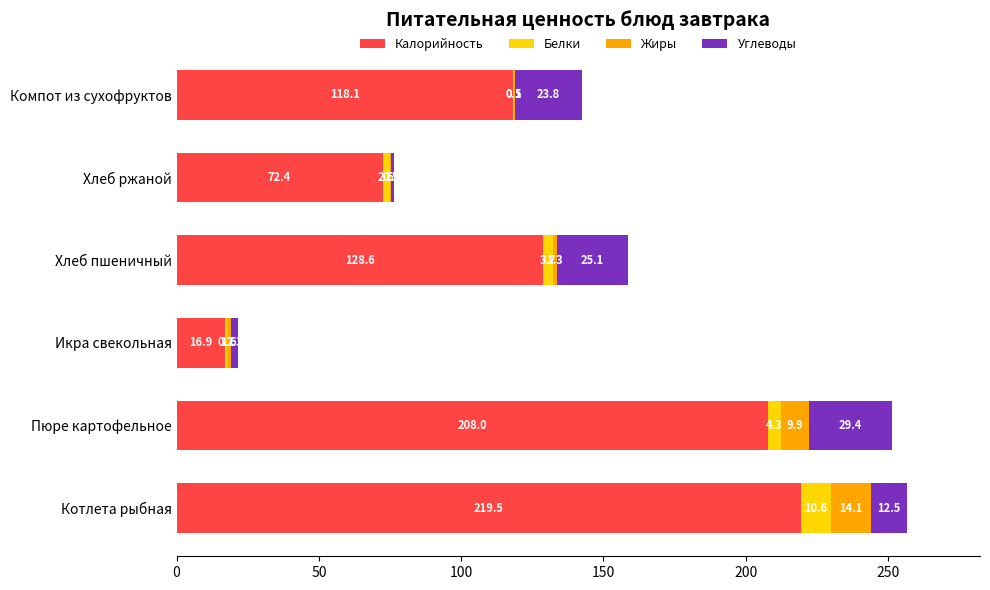

Is it true that Калорийность equals 50.3 at Компот из сухофруктов?

False